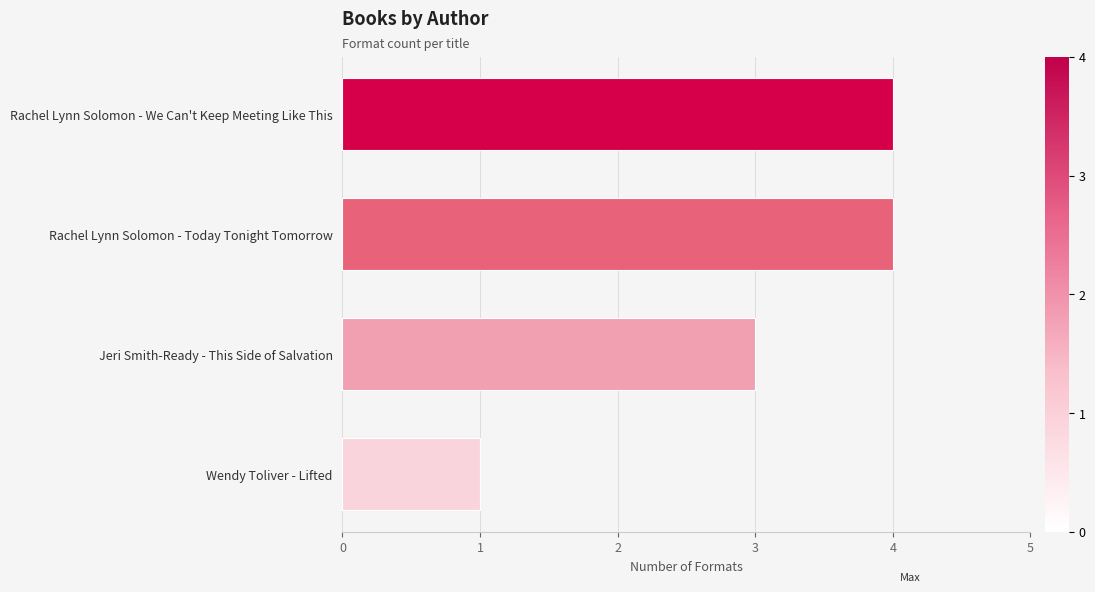

Does the chart contain any negative values?

No